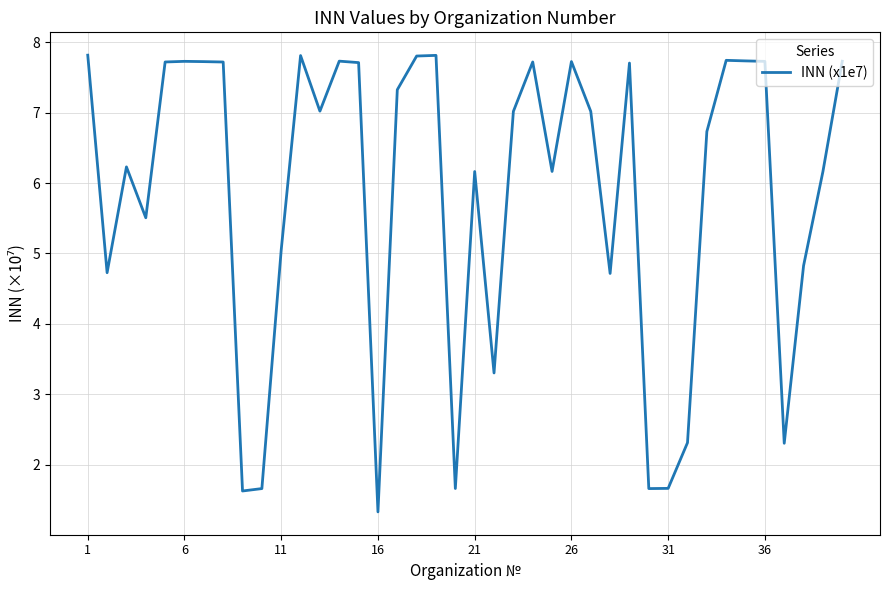

What is the minimum value shown in the chart?

1.3